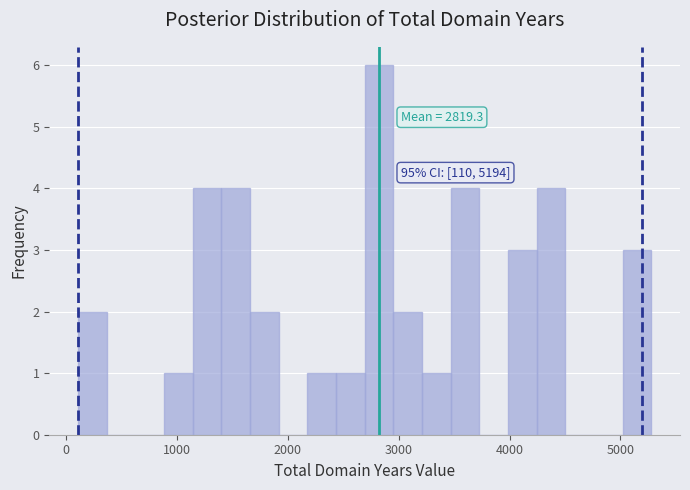

Read against the x-axis, roughly where is the centre of the tallest bar?

2800